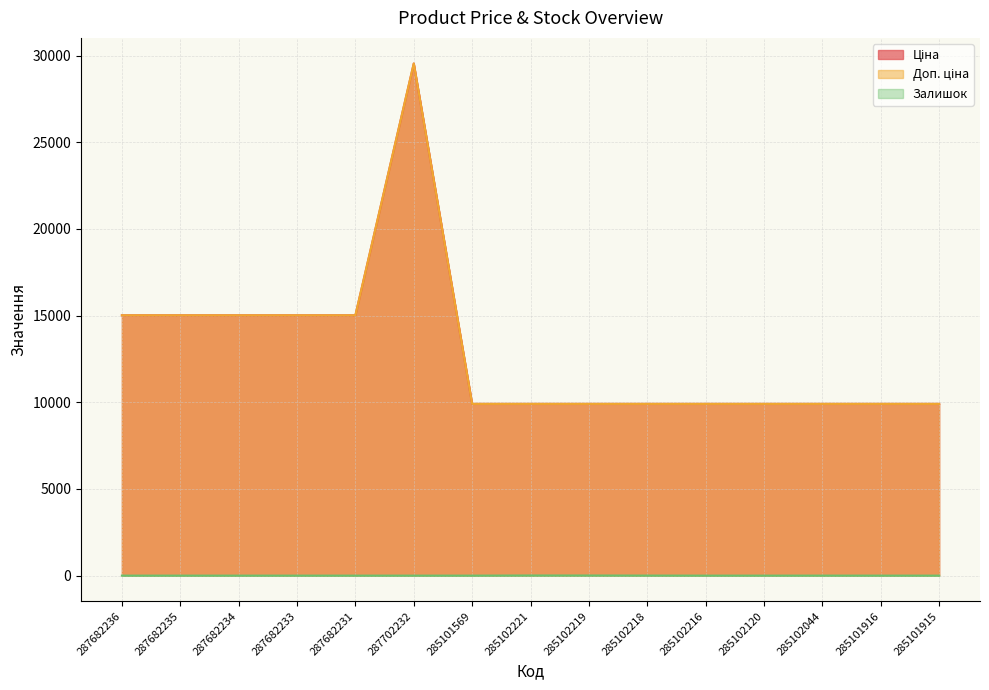

At how many categories does at least one series exceed 8163?

15